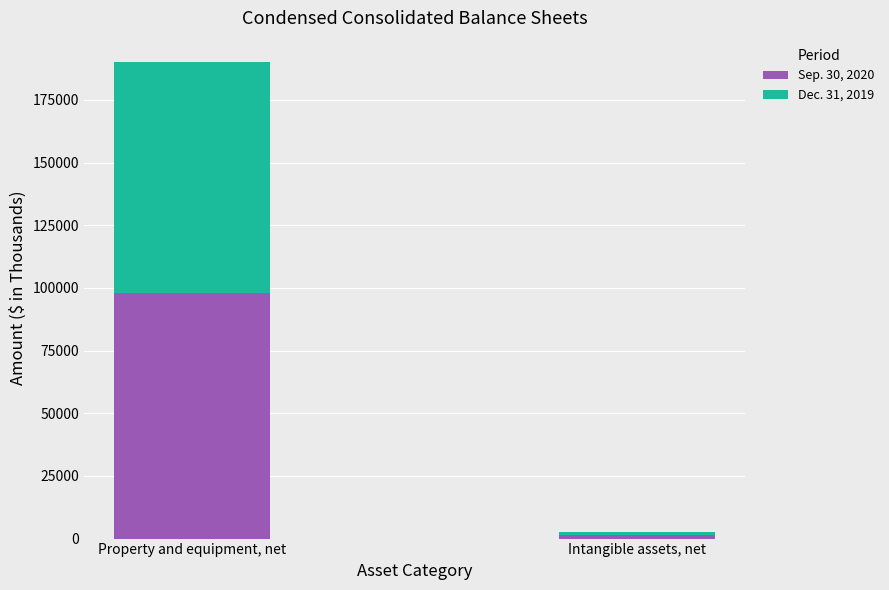

At which label does Sep. 30, 2020 reach its minimum?

Intangible assets, net